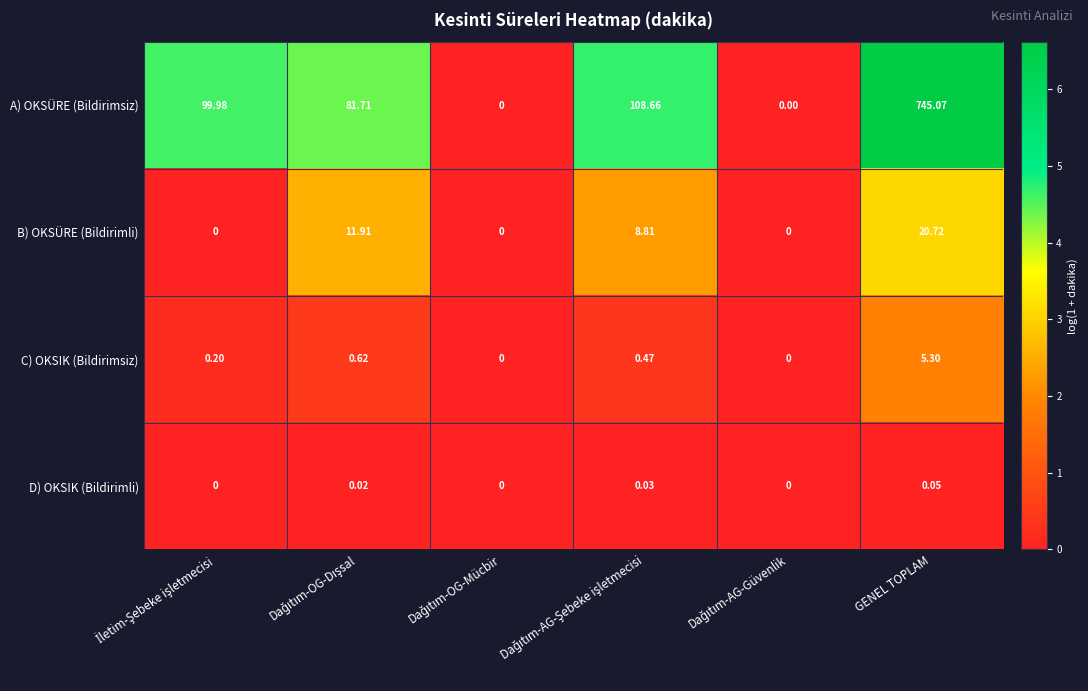

List the series in order of their peak value, lowest first.

D) OKSIK (Bildirimli), C) OKSIK (Bildirimsiz), B) OKSÜRE (Bildirimli), A) OKSÜRE (Bildirimsiz)